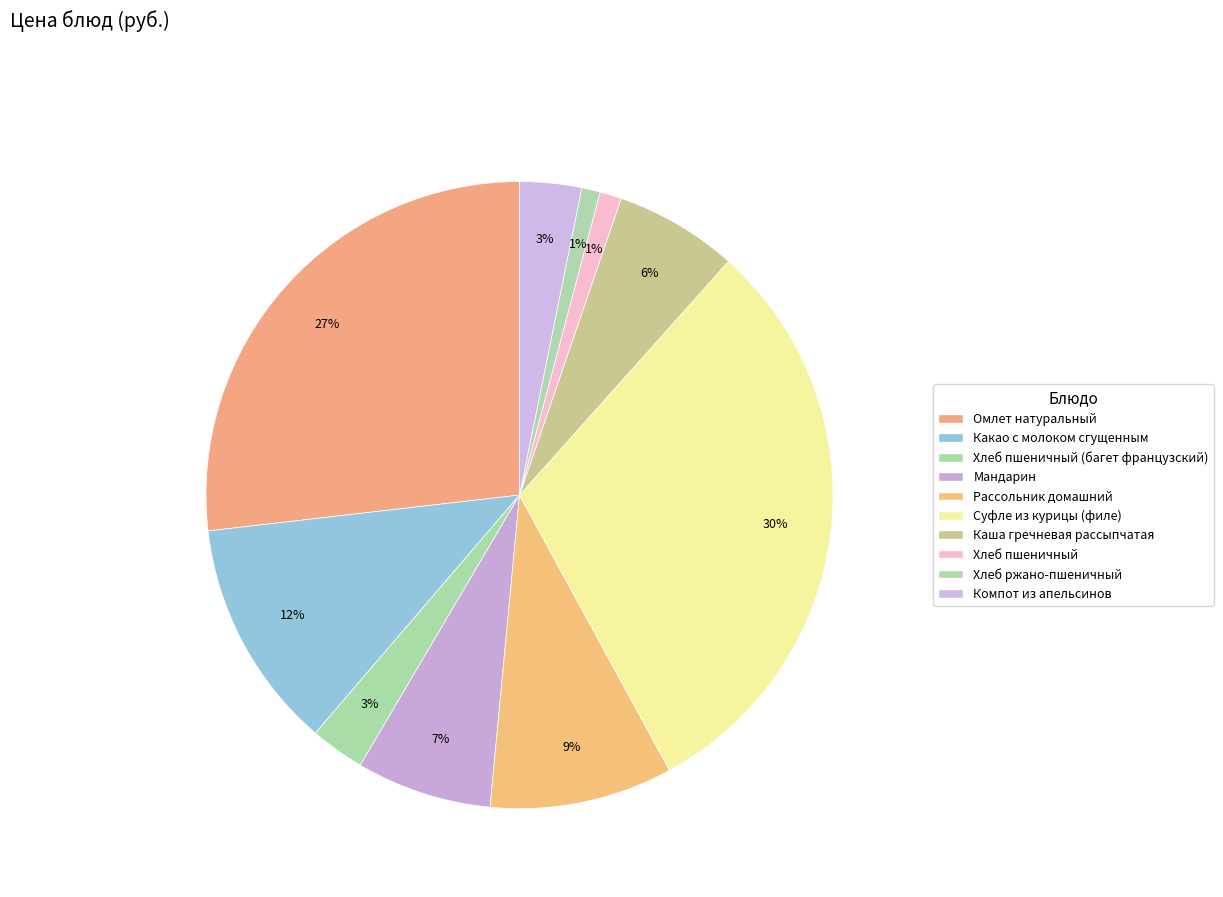

How many segments does this pie chart have?

10